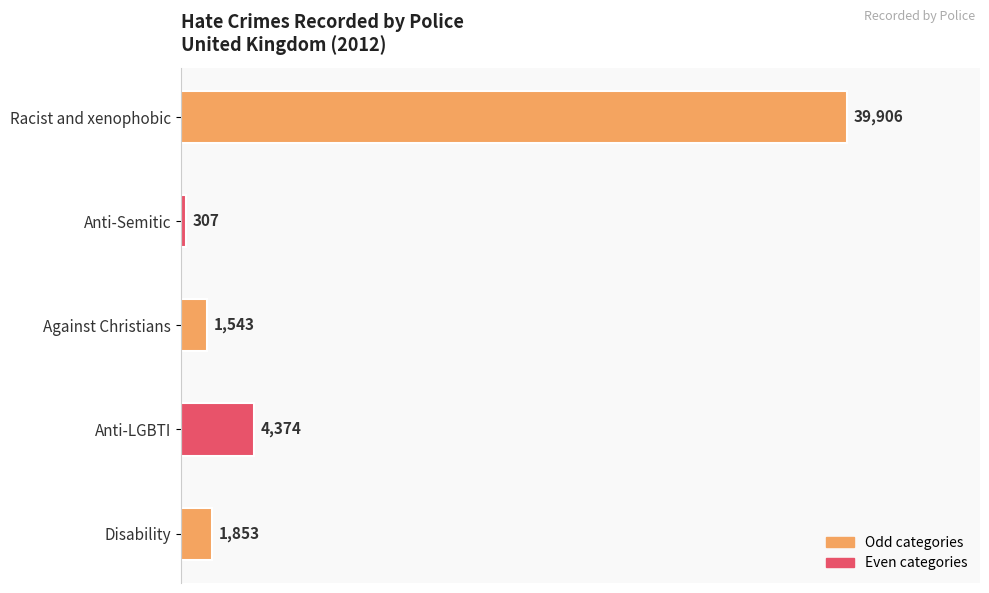

Reading top to bottom, list all the values displayed in this chart.

Racist and xenophobic=39906	Anti-Semitic=307	Against Christians=1543	Anti-LGBTI=4374	Disability=1853